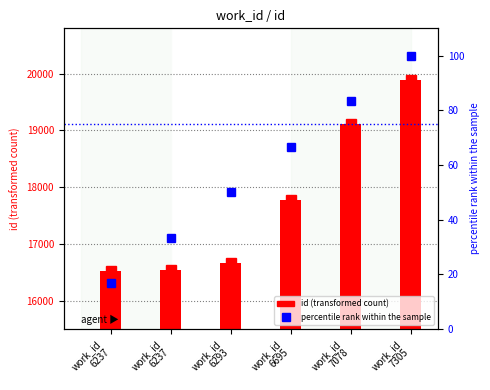

Rank the categories by percentile rank within sample value from lowest to highest.

work_id
6237, work_id
6237, work_id
6293, work_id
6695, work_id
7078, work_id
7305